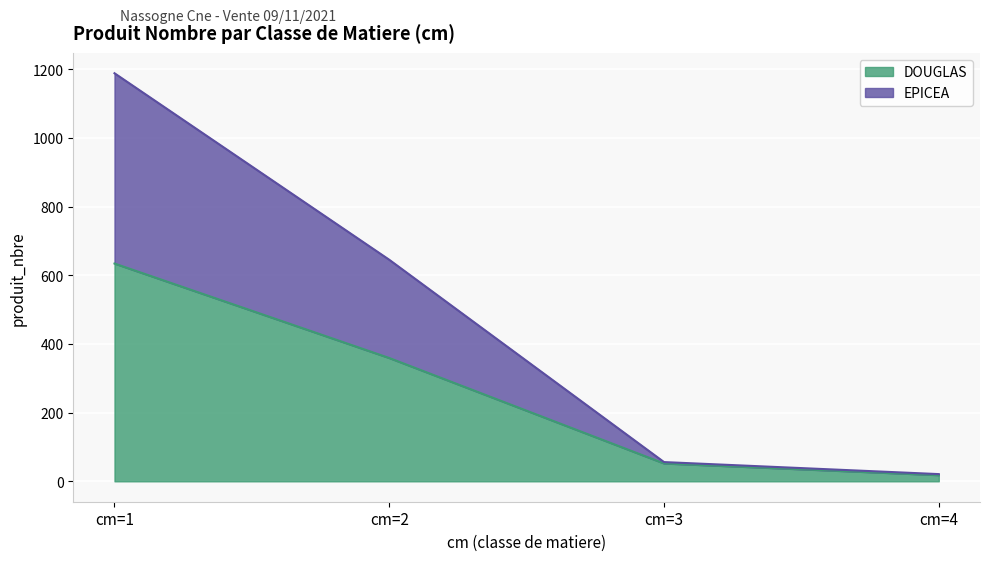

List the labels in order of DOUGLAS value, largest first.

cm=1, cm=2, cm=3, cm=4